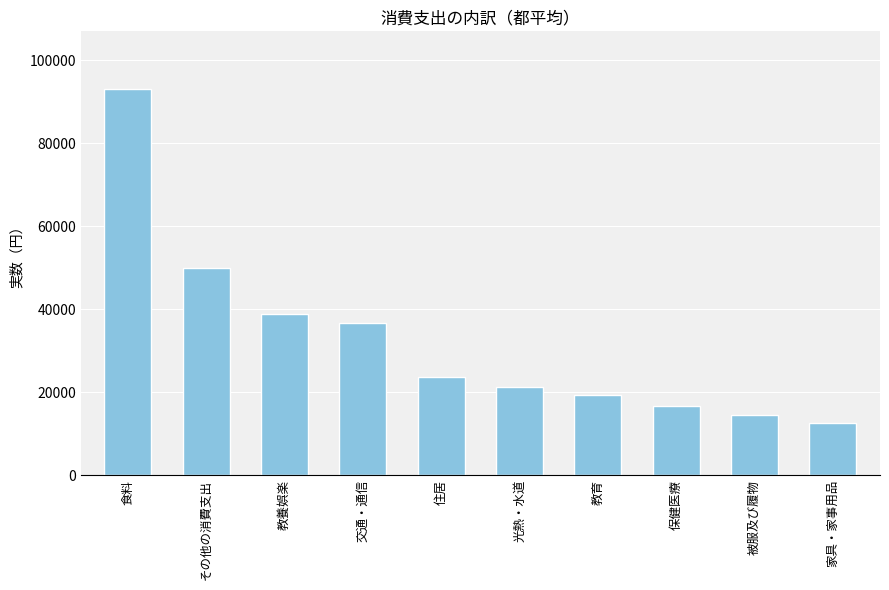

Are the bars horizontal?

No